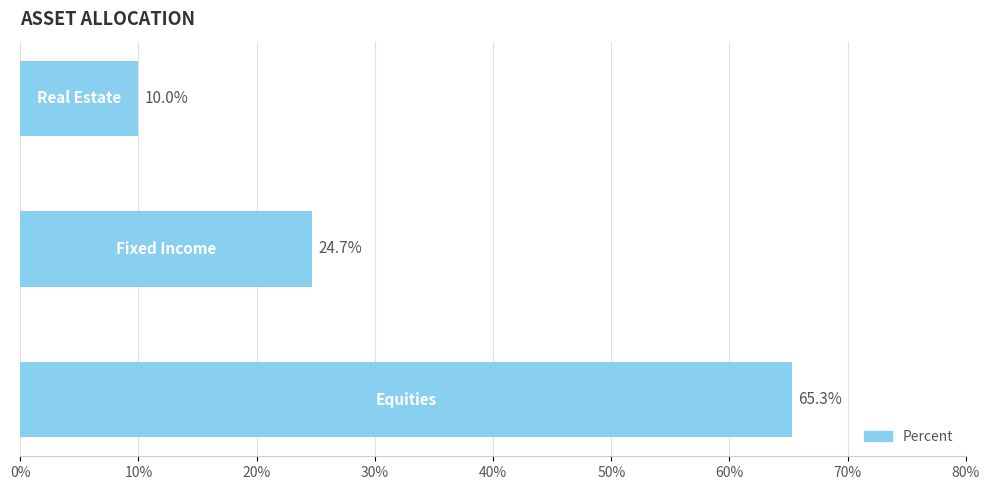

What is the difference between the maximum and minimum values?

55.3